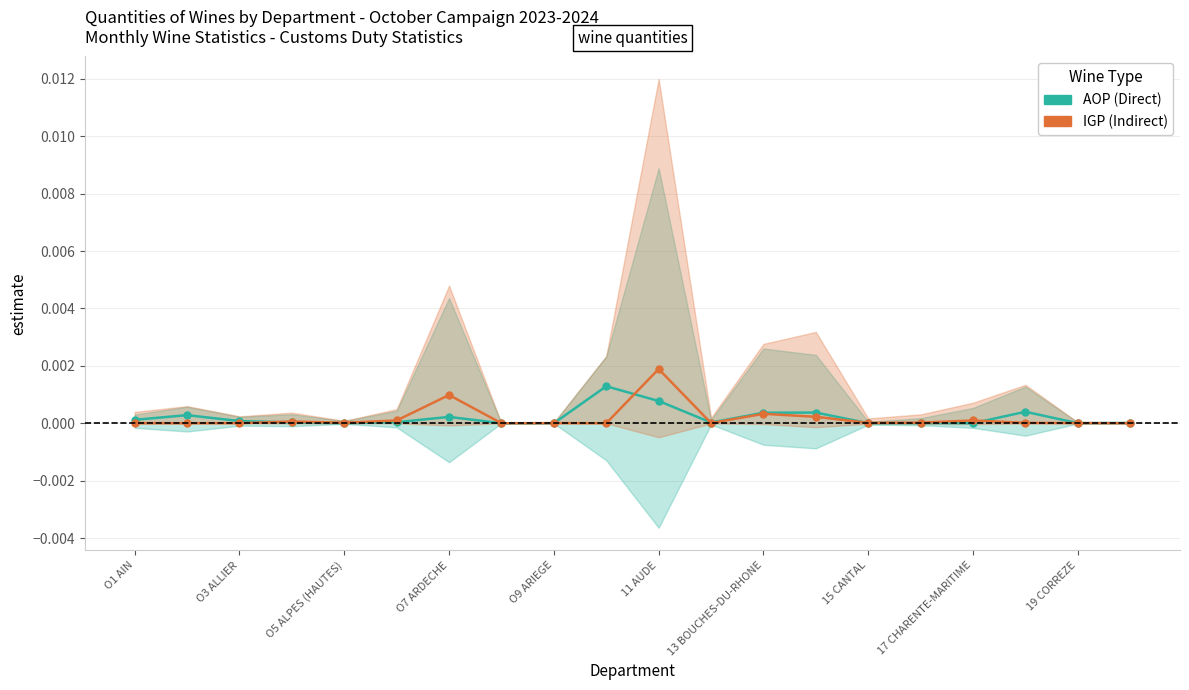

How many lines are shown in the chart?

2